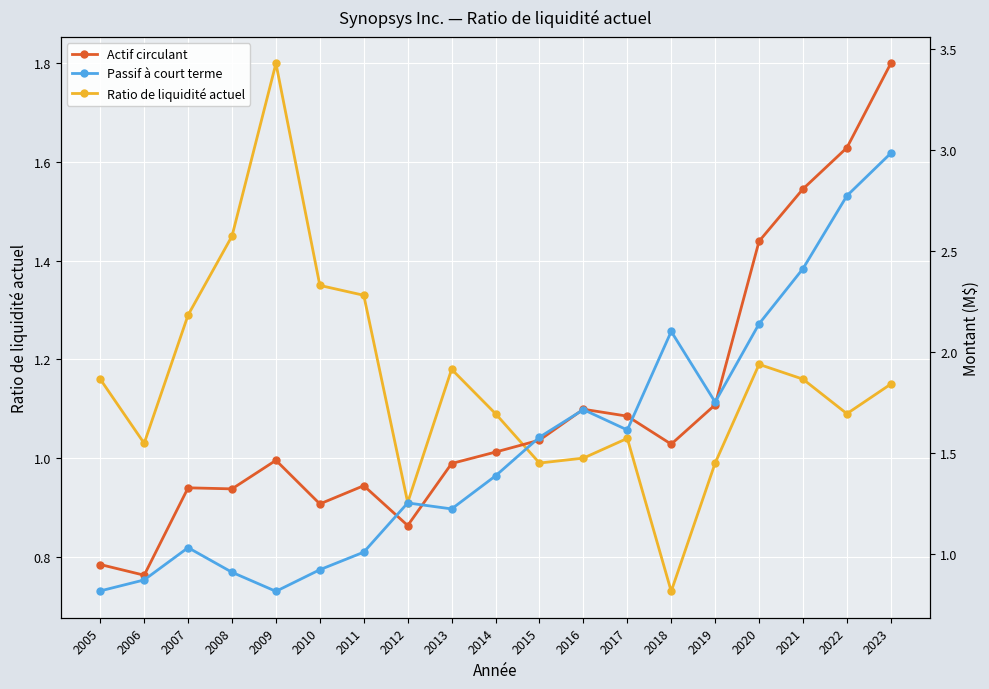

What is the difference between the Passif à court terme values at 2022 and 2005?

2.0